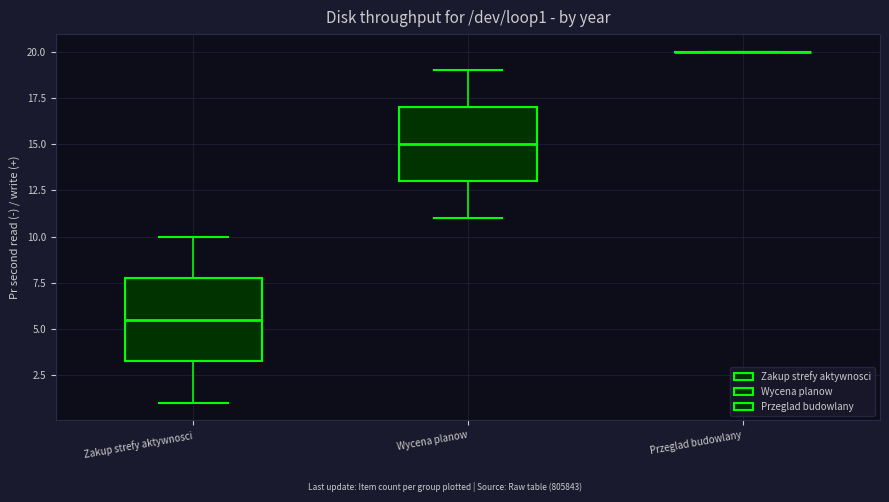

Reading left to right, transcribe this box plot: for each box, give where its median line is, the range the box spans, and where its two whiskers end, as read against the y-axis. The values are not printed on the chart, so give them approximately, as read against the axis.

Zakup strefy aktywnosci: median 5.5, box 3.5 to 8.0, whiskers 1.0 to 10.0
Wycena planow: median 15.0, box 13.0 to 17.0, whiskers 11.0 to 19.0
Przeglad budowlany: box collapsed to a line at 20.0, whiskers 20.0 to 20.0